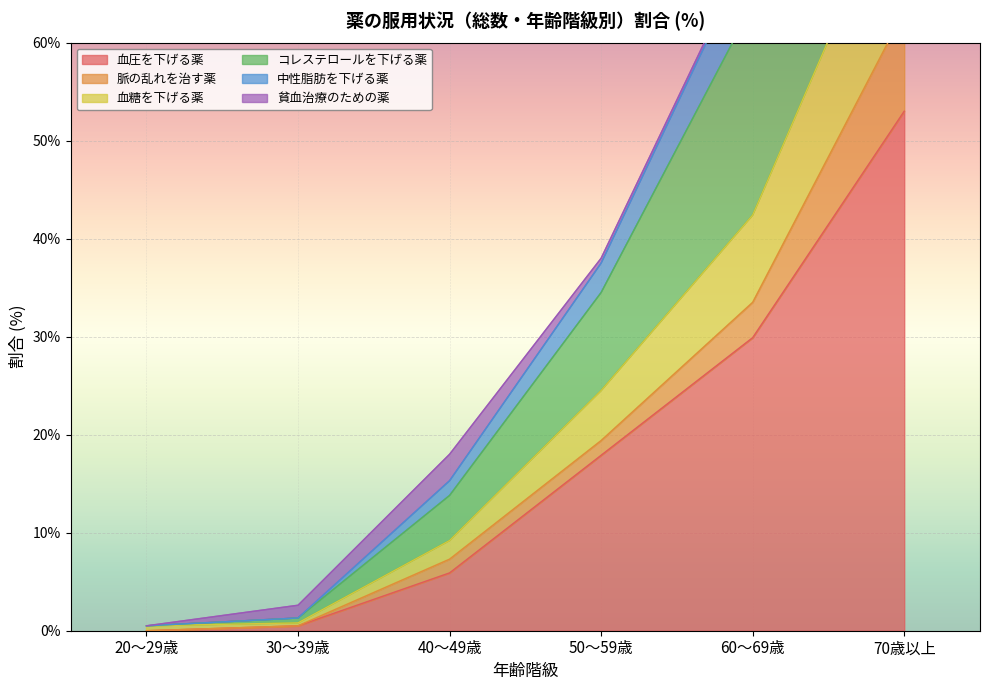

The 血圧を下げる薬 series shows 0.0 at 20～29歳. True or false?

True